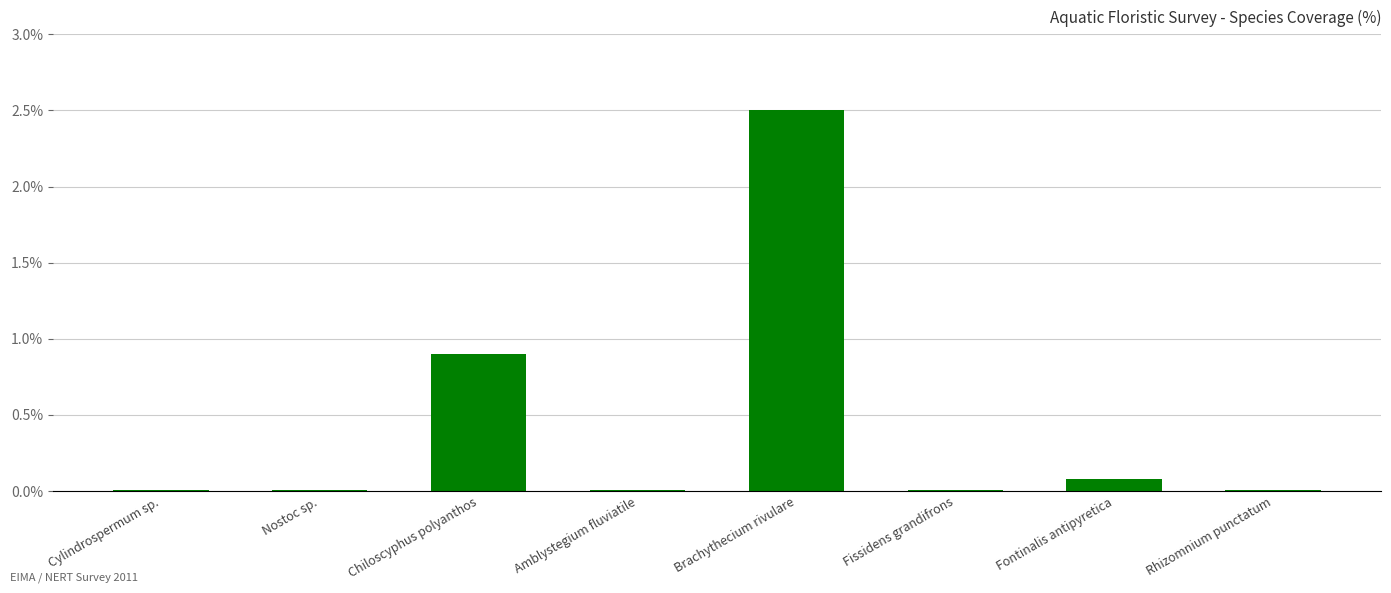

What is the greatest value displayed?

2.5